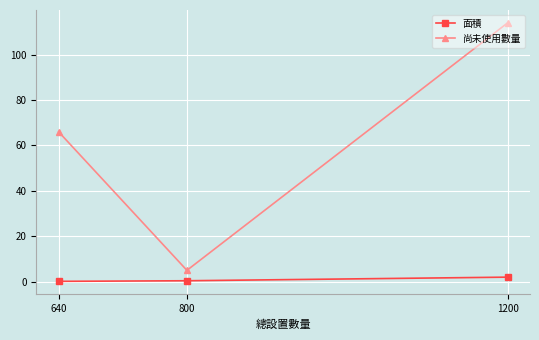

Which category has the highest value across all series?

1200